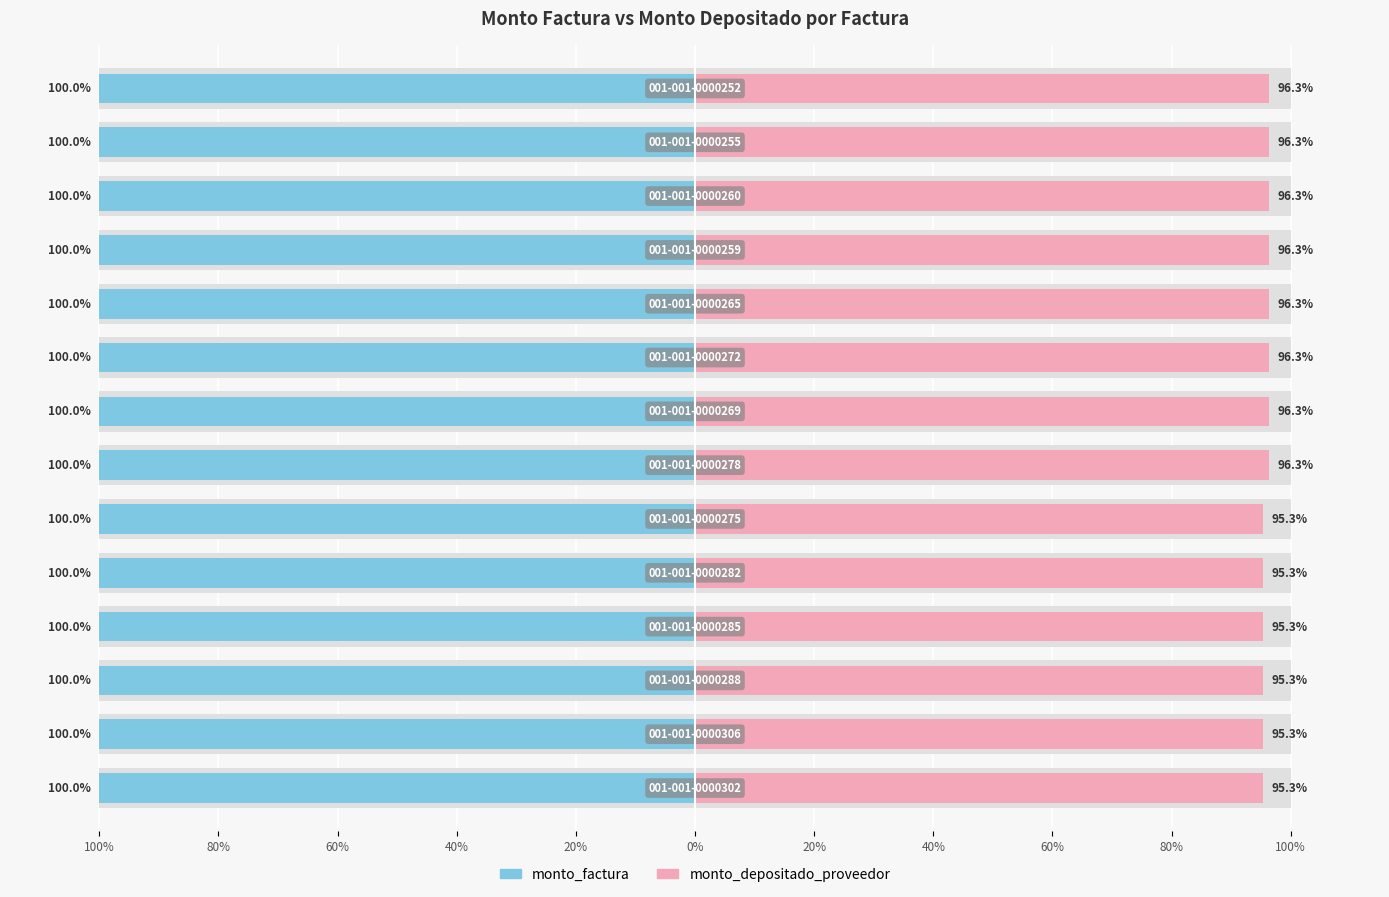

What is the difference between the maximum and minimum values in the monto_depositado_proveedor series?

0.9